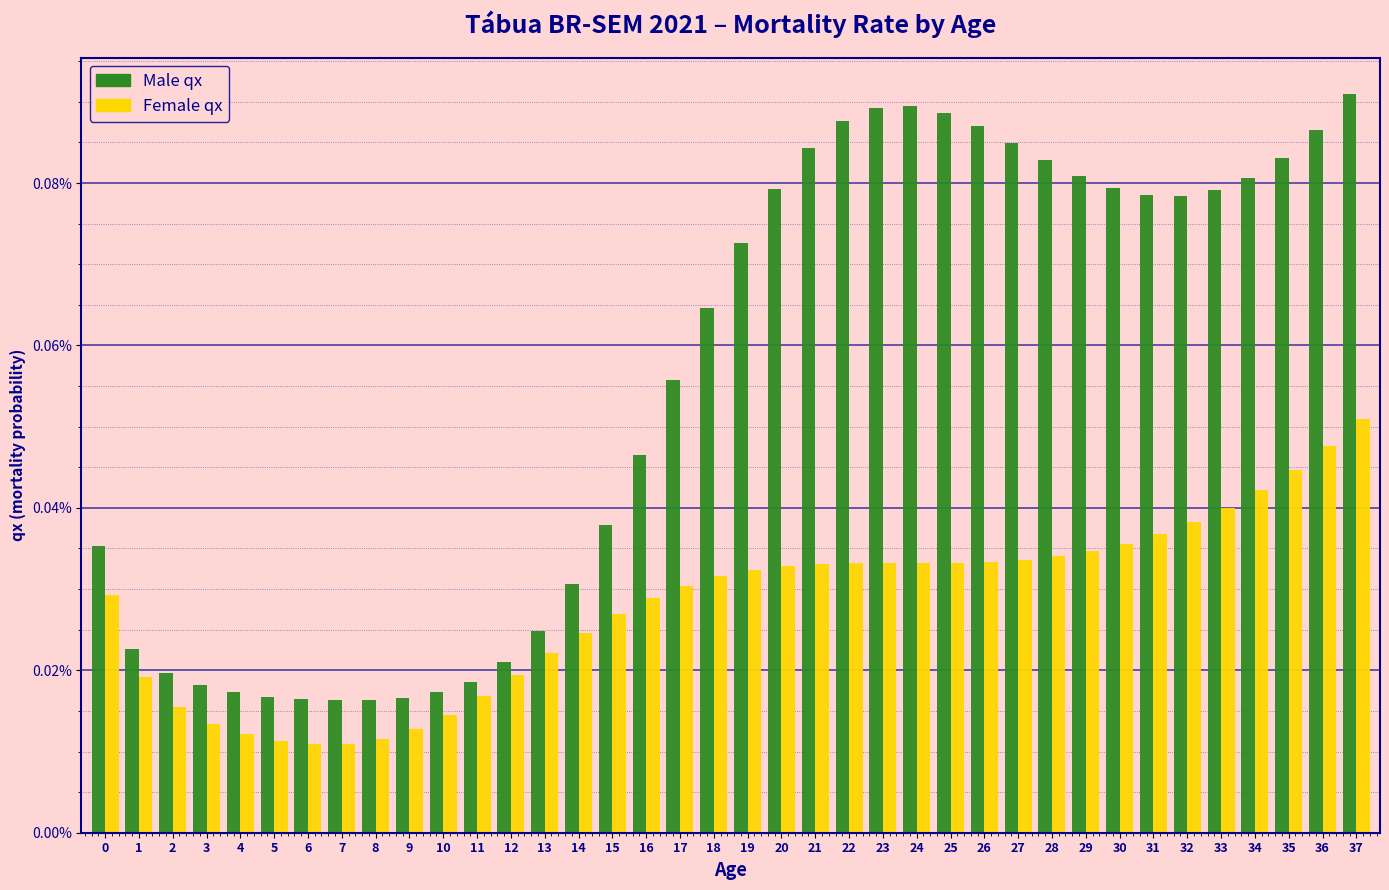

At which category is the sum across all series the highest?

37